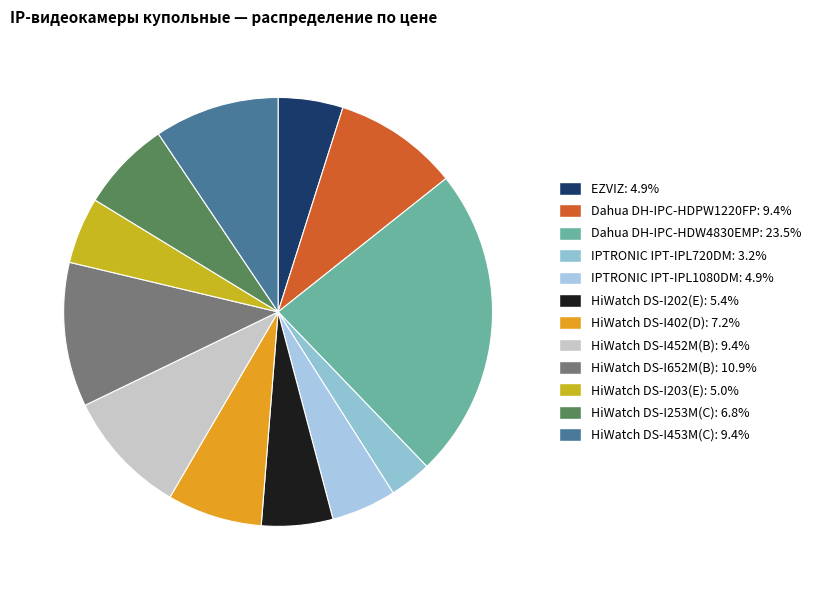

How many slices are in this pie chart?

12